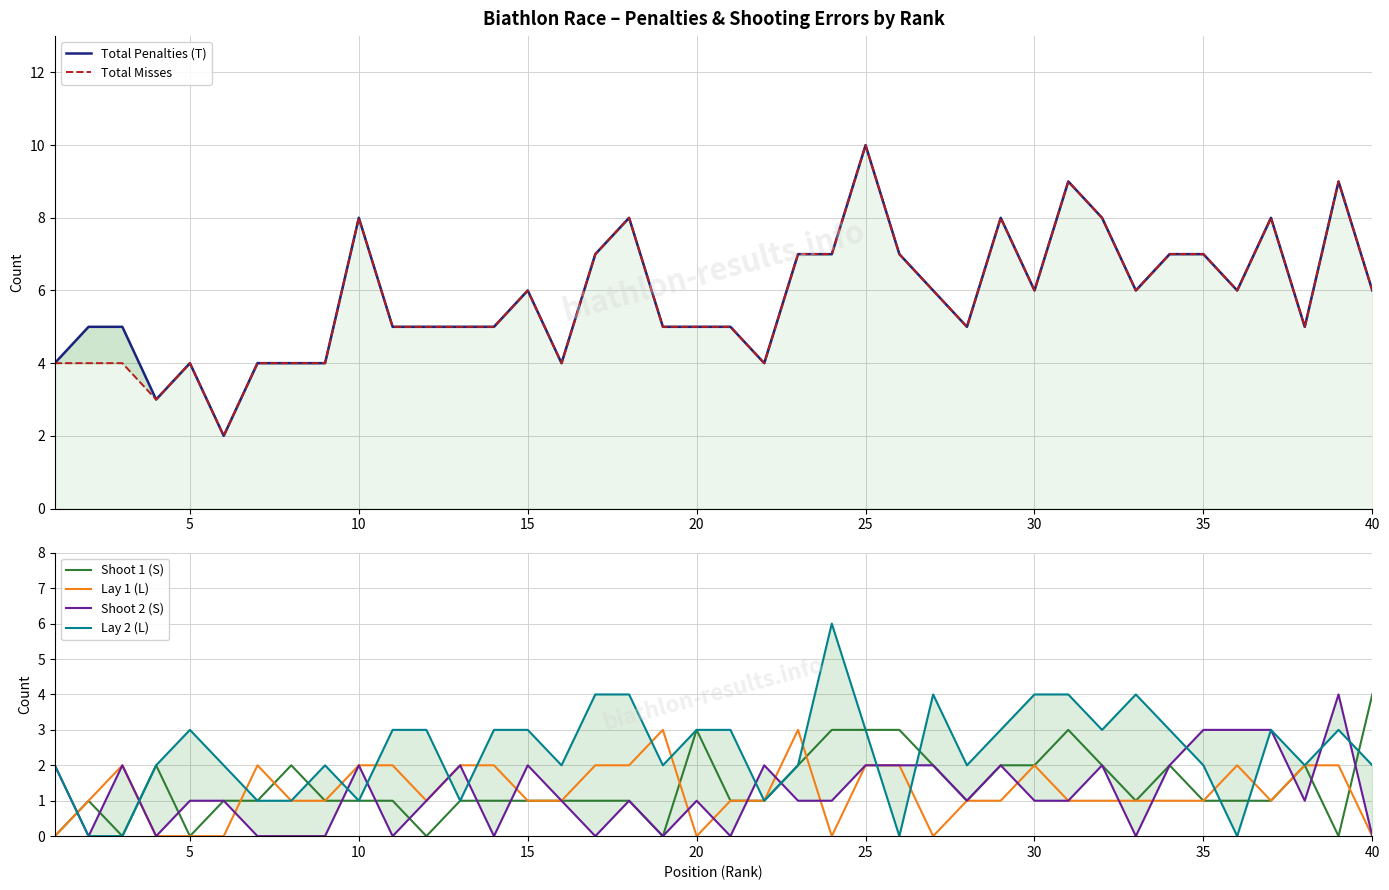

True or false: Total Penalties (T) and Shoot 2 (S) cross at least once.

False